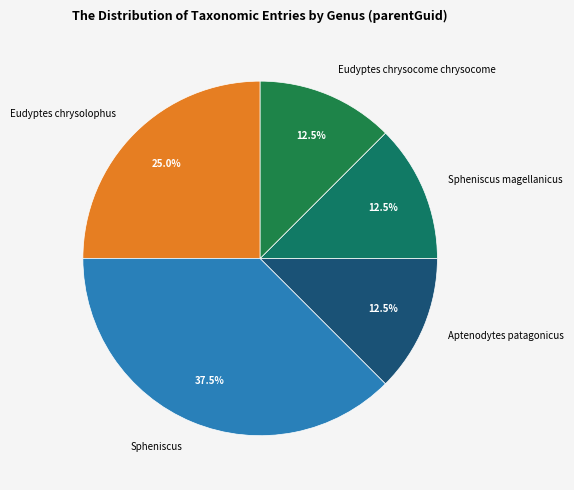

Which category has the biggest portion of the pie?

Spheniscus